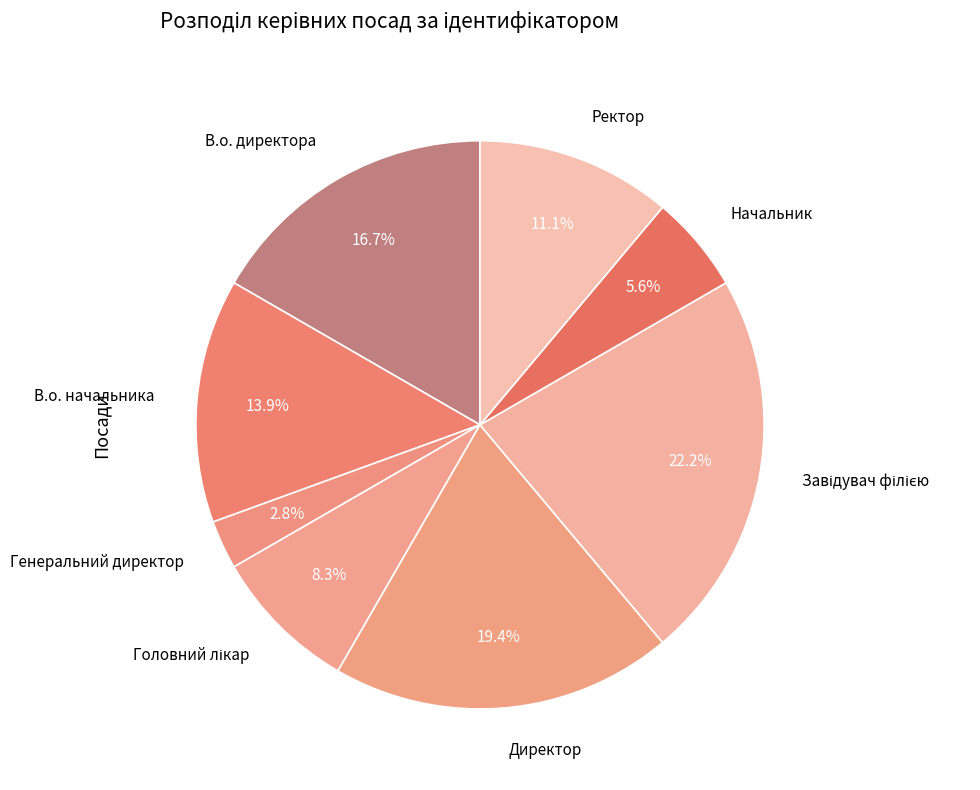

How much of the chart is everything except Ректор?

88.9%